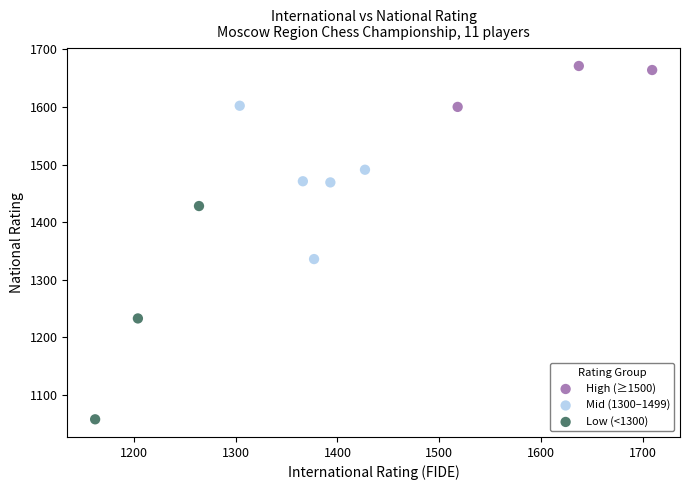

Which series contains the lowest Y value?

Low (<1300)